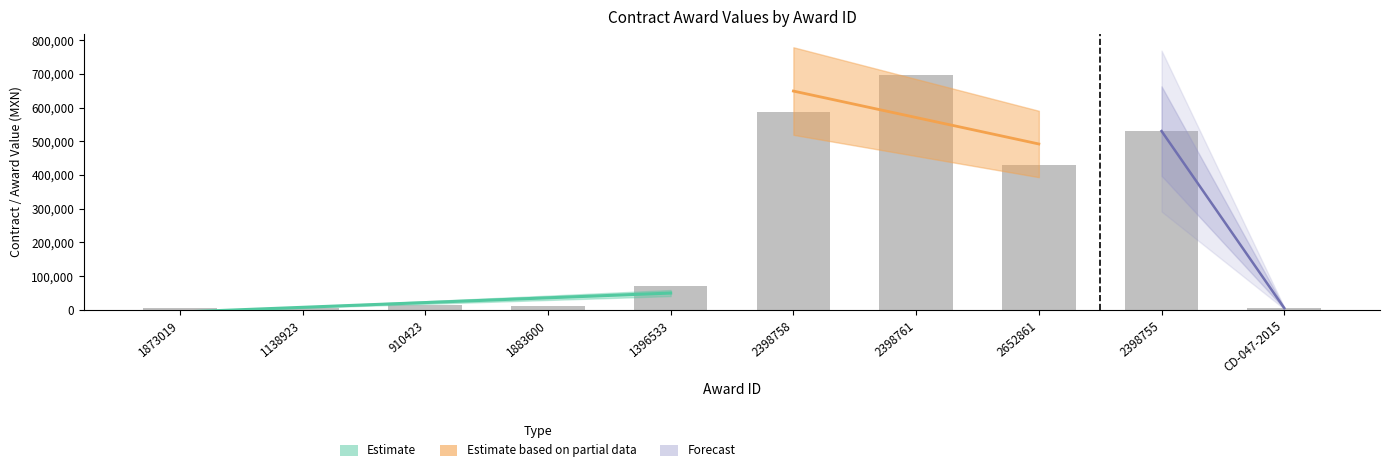

What is the label of the 3rd bar from the left?

910423